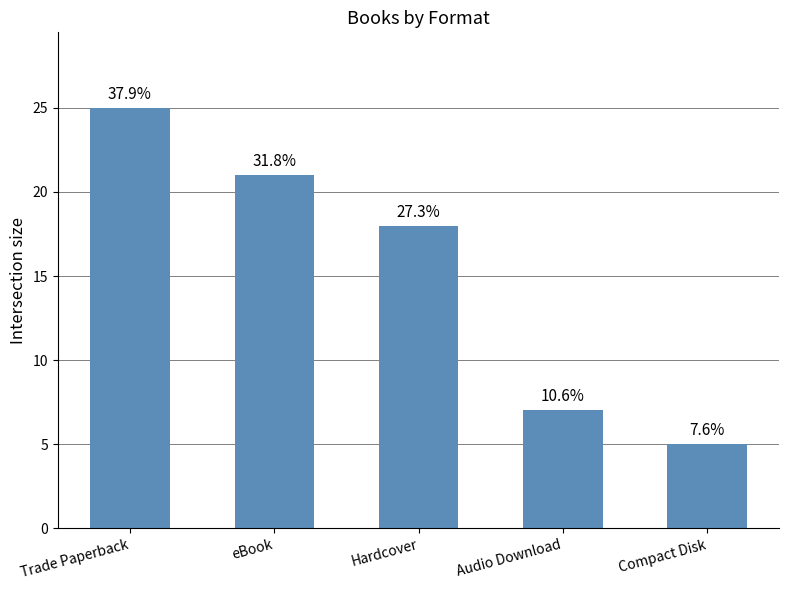

The chart shows a value of 25 at Trade Paperback. True or false?

True